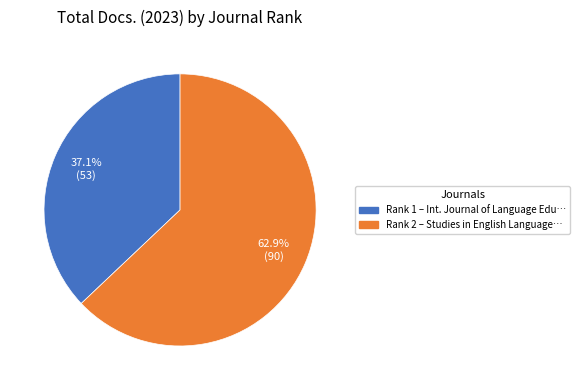

Is there any slice that represents more than half of the pie?

Yes